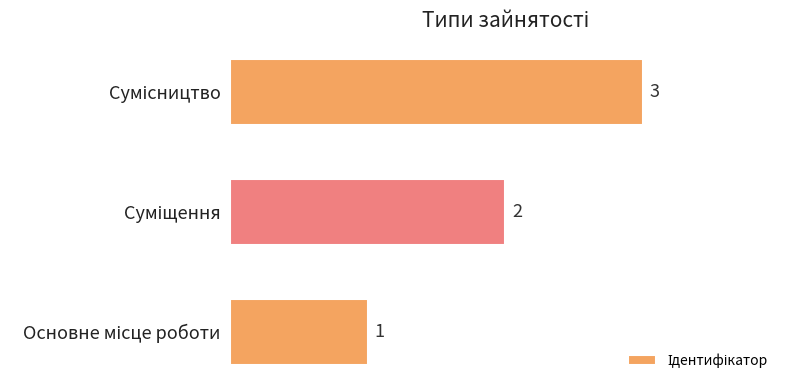

Count the values in the range 1 to 3.

3